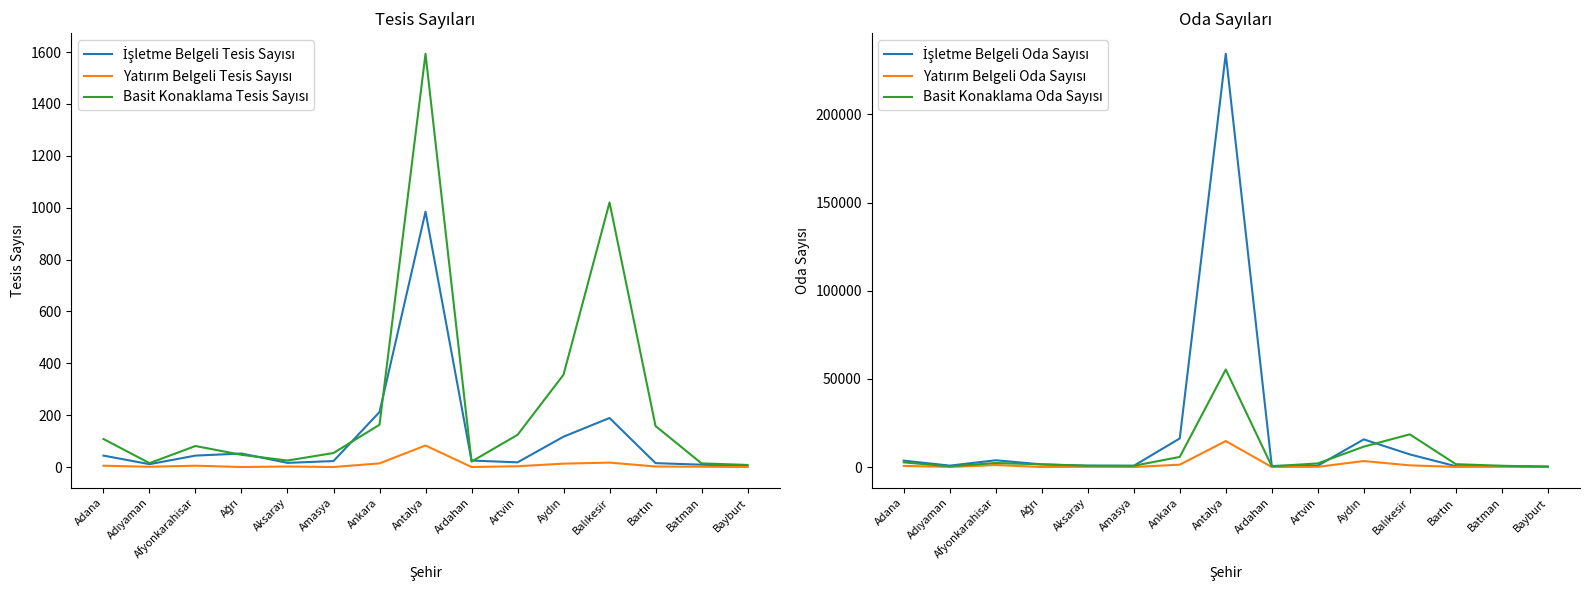

True or false: Basit Konaklama Oda Sayısı and Yatırım Belgeli Tesis Sayısı cross at least once.

False